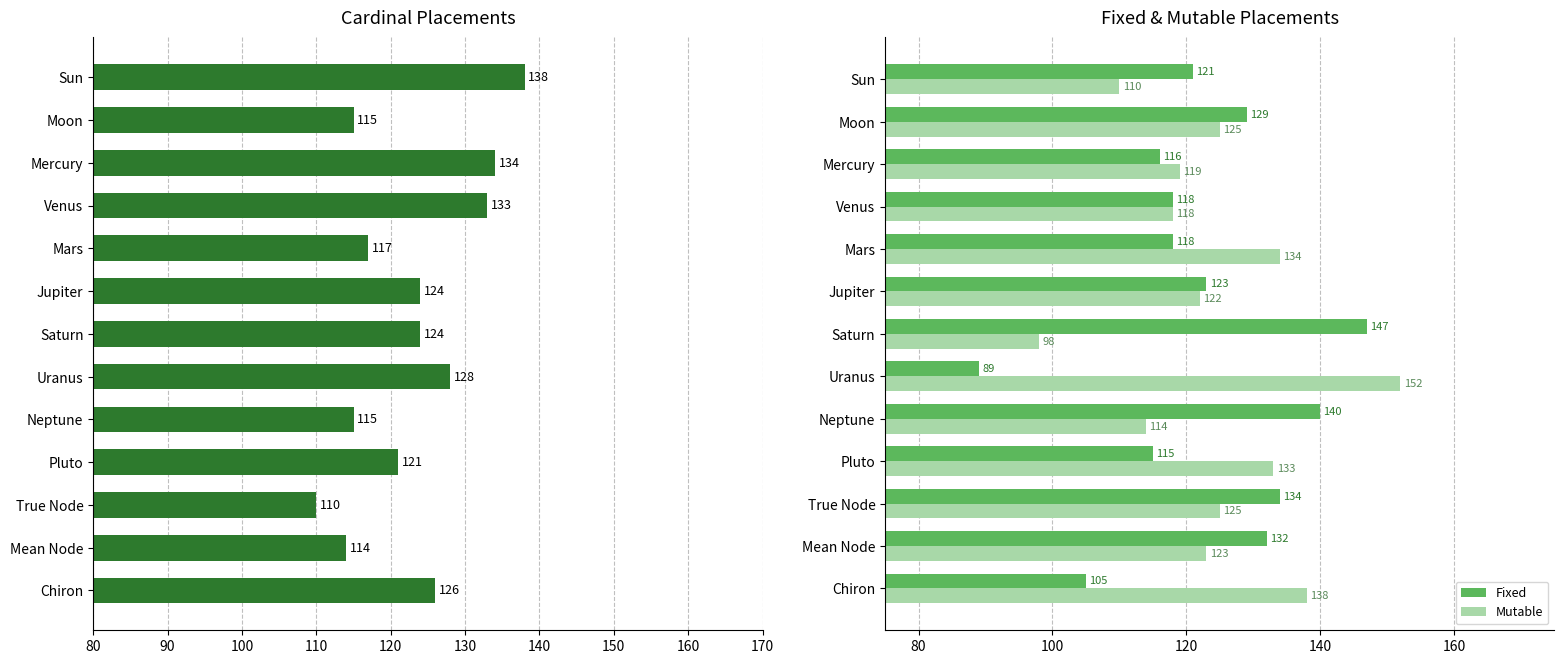

Reading left to right, transcribe all the data shown in this chart.

Cardinal: 138	115	134	133	117	124	124	128	115	121	110	114	126
Fixed: 121	129	116	118	118	123	147	89	140	115	134	132	105
Mutable: 110	125	119	118	134	122	98	152	114	133	125	123	138